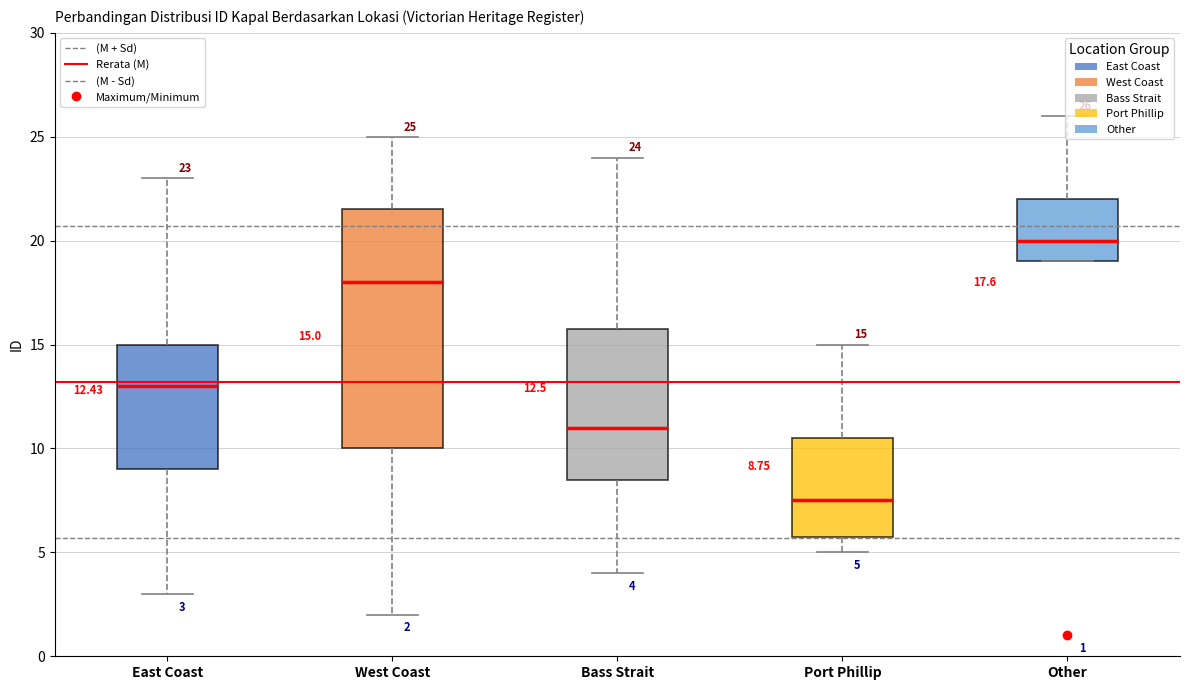

Comparing the boxes themselves (not the whiskers), which one is the tallest?

West Coast